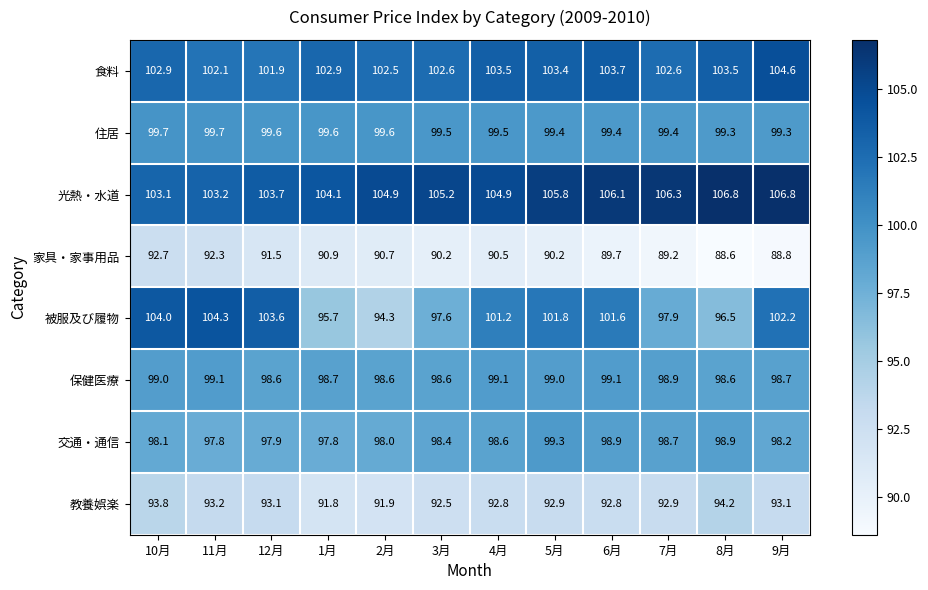

Is it true that 食料 equals 102.5 at 2月?

True